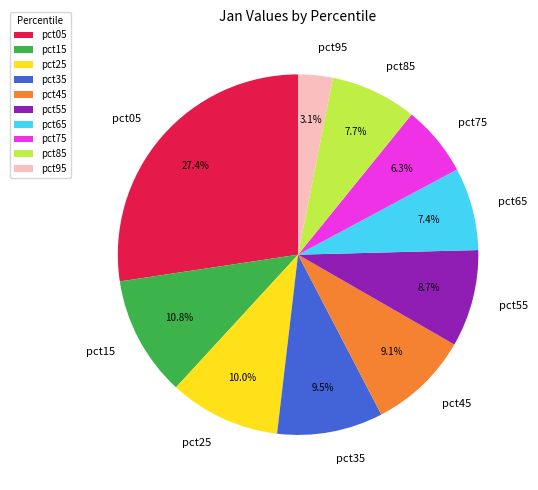

Approximately how many times larger is the value at pct55 compared to pct65?

1.2